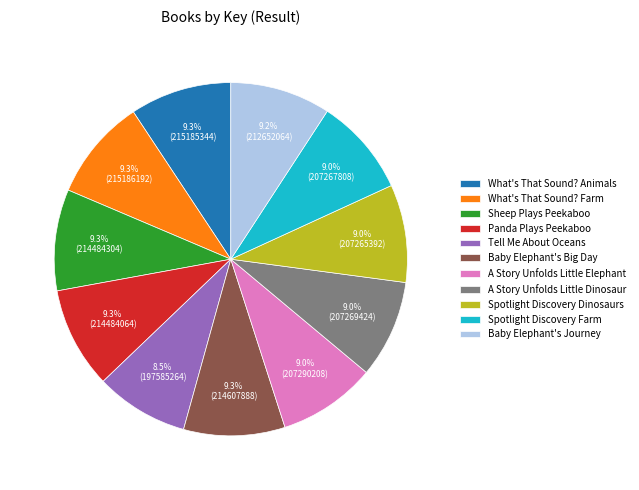

Is the sum of What's That Sound? Animals and Baby Elephant's Journey greater than half?

No